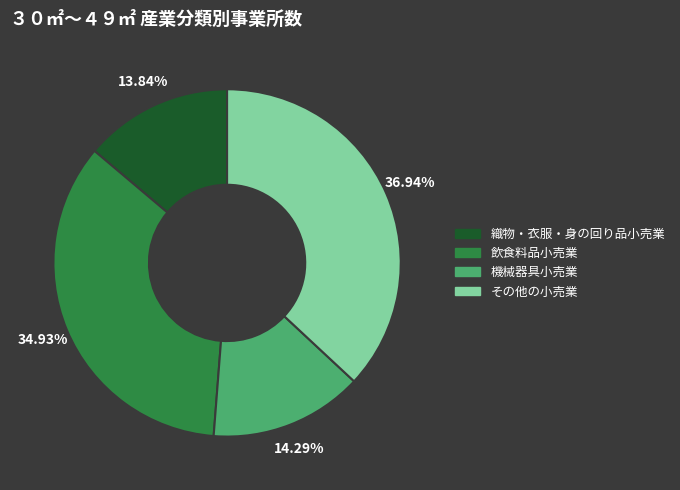

Which has a higher value, 織物・衣服・身の回り品小売業 or その他の小売業?

その他の小売業